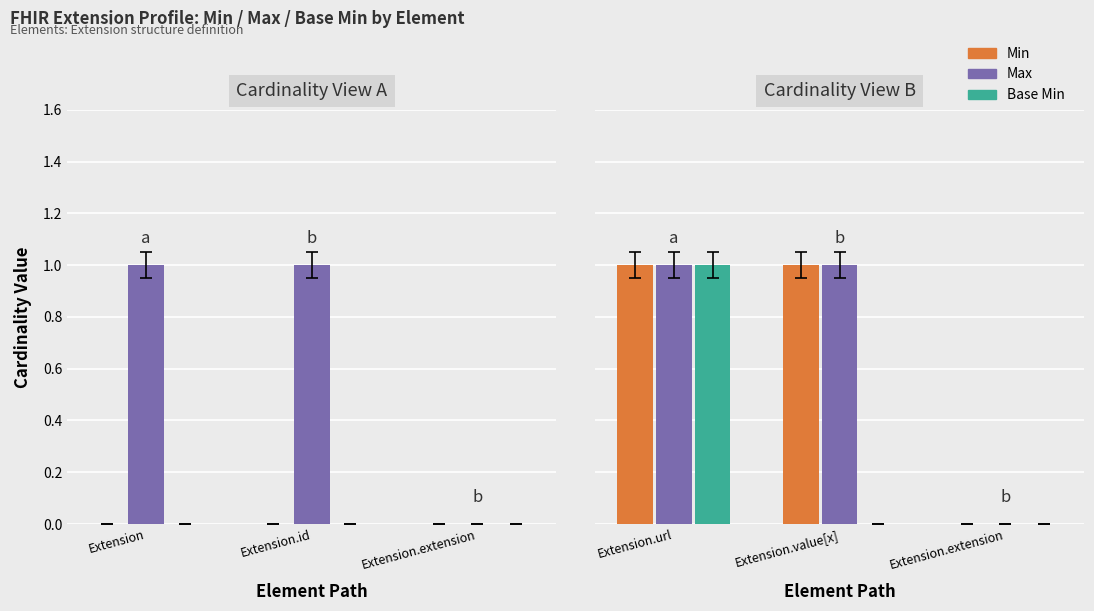

What is the approximate value of Max at Extension.url?

1